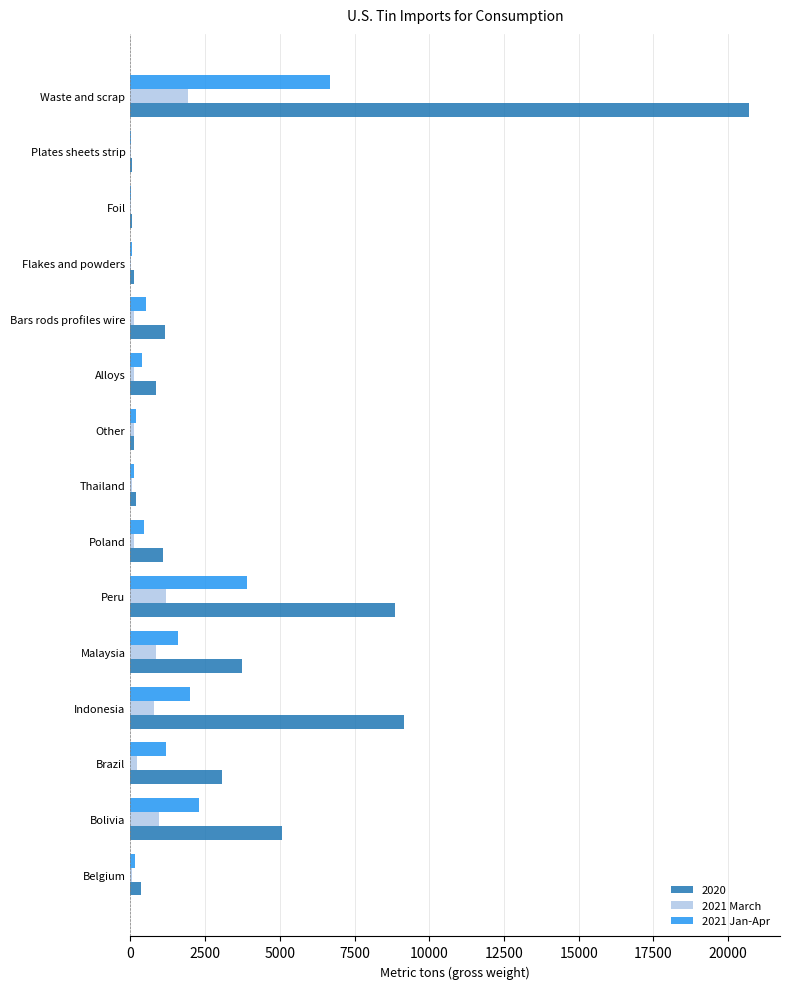

At which category does the chart reach its peak across all series?

Waste and scrap